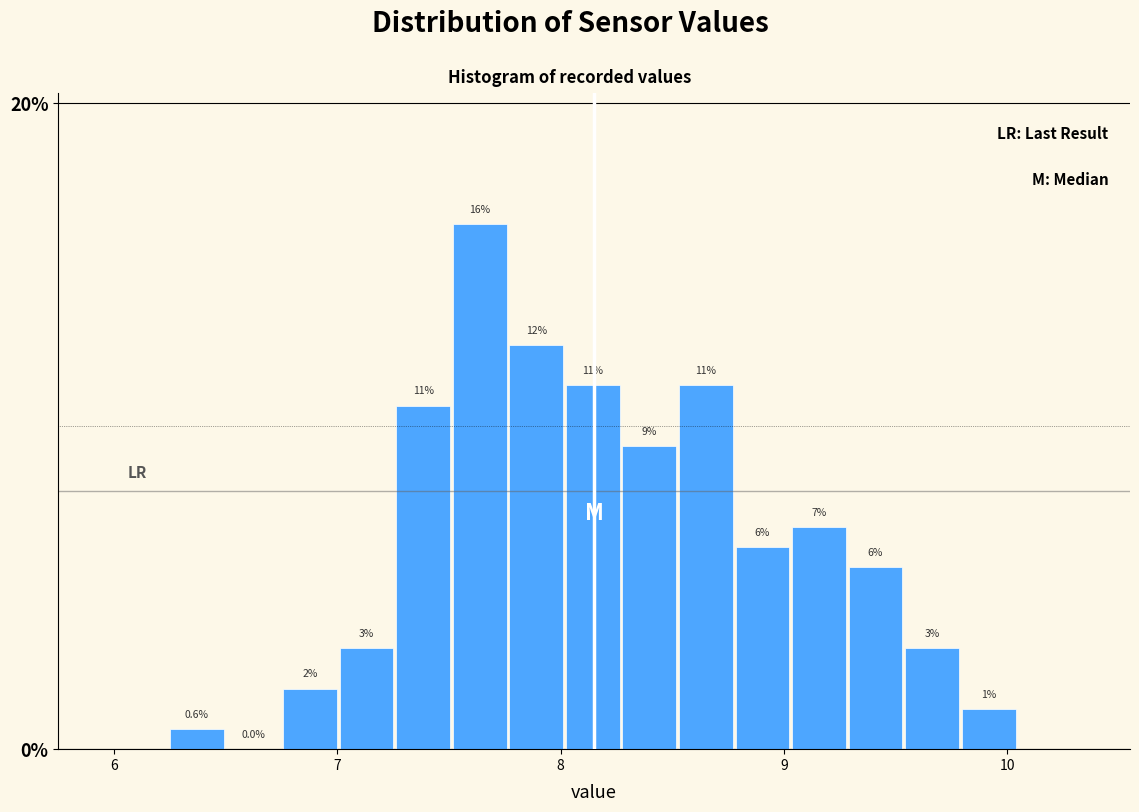

Around what value on the x-axis is the tallest bar? Give the approximate position of its centre, as read against the axis.

7.6